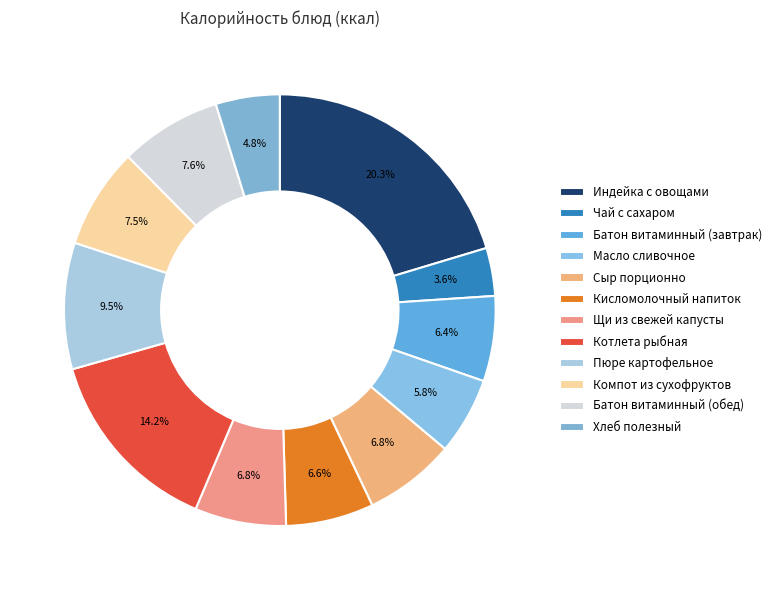

Approximately how many times larger is the value at Сыр порционно compared to Хлеб полезный?

1.4